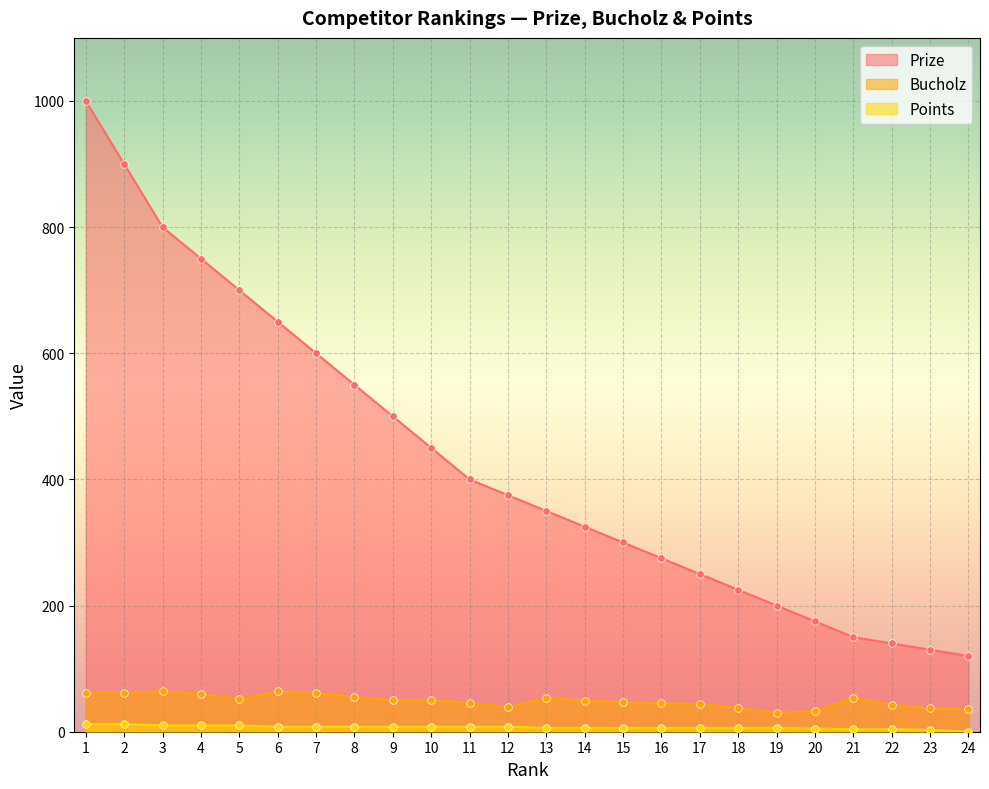

At how many categories does at least one series exceed 140?

21